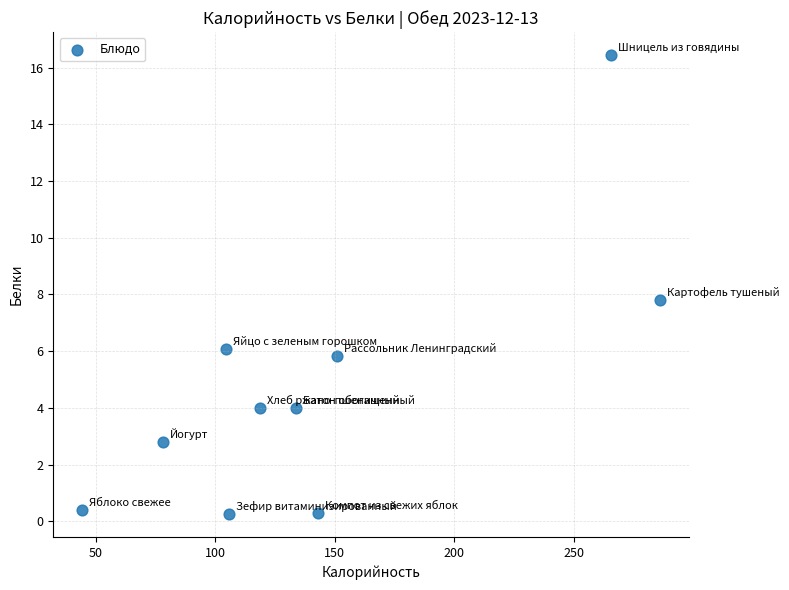

What Y value in the scatter plot is closest to 8?

7.8